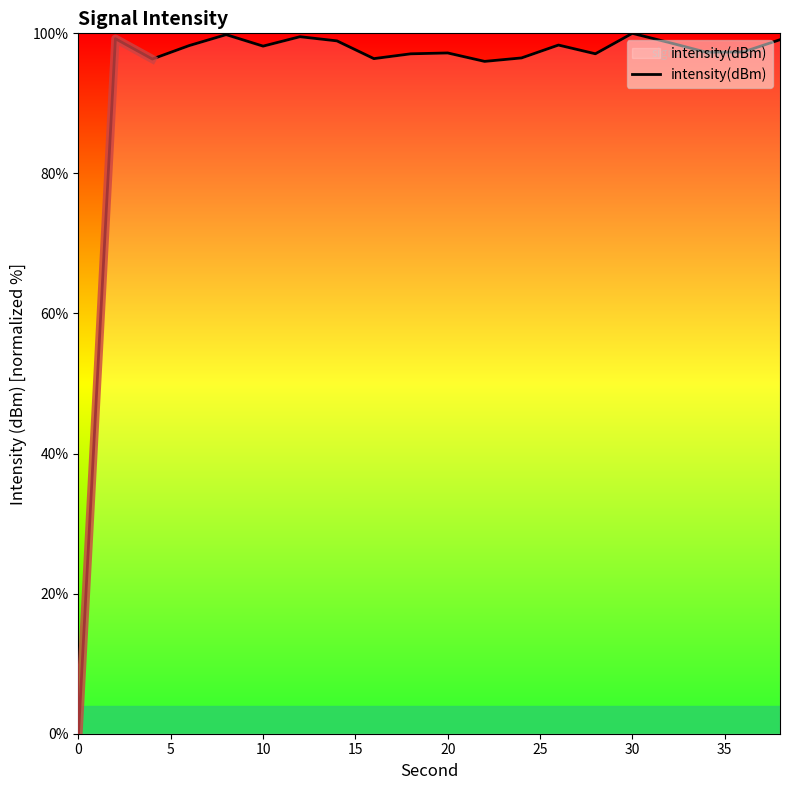

True or false: there are more than 1 points higher than both neighbors.

True